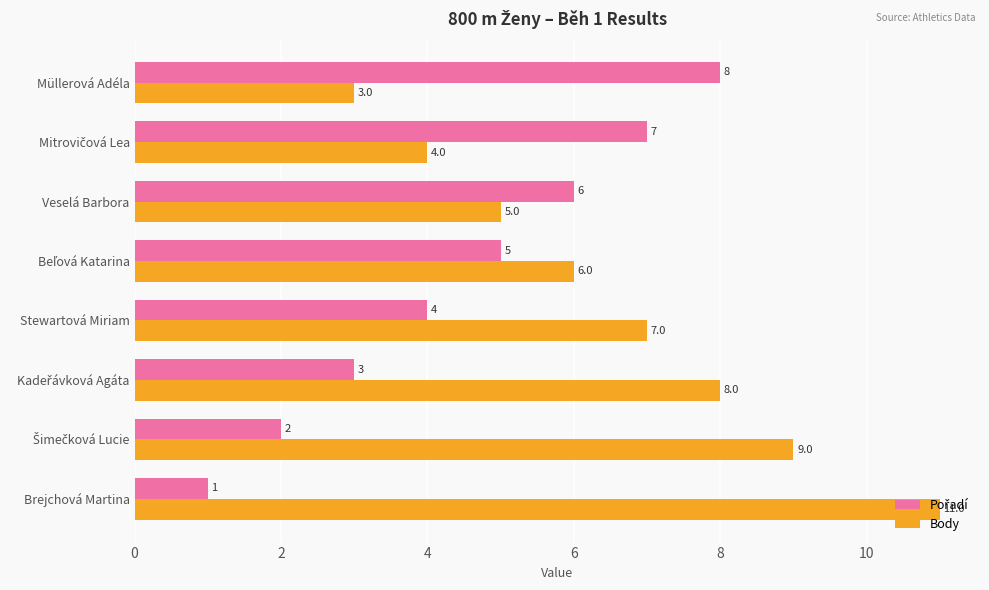

At which category does the chart reach its minimum across all series?

Brejchová Martina